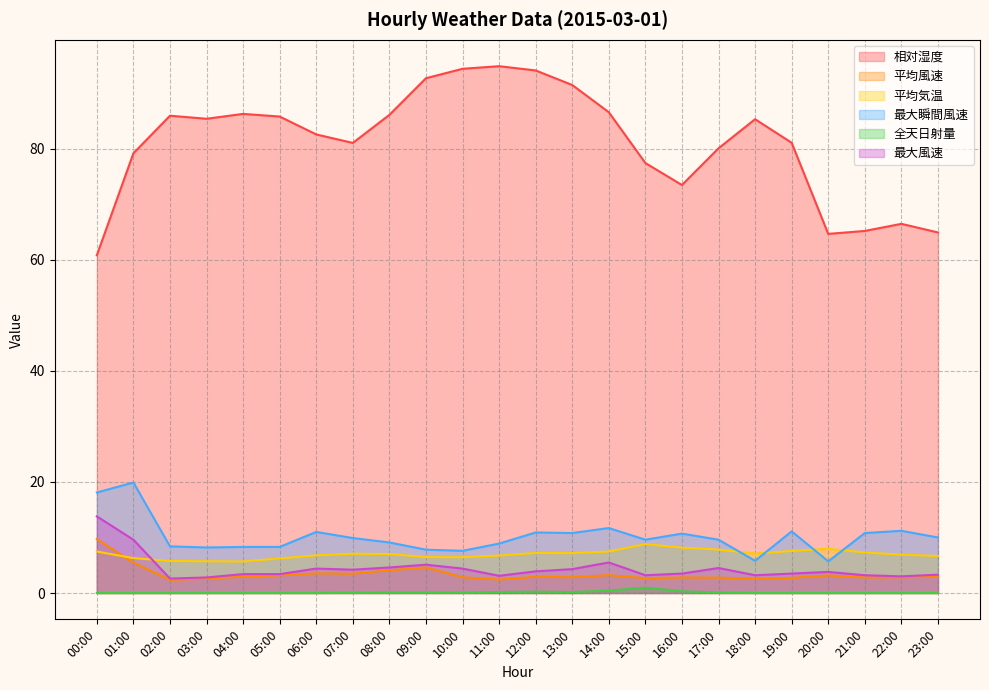

Between 17:00 and 01:00, which is larger?

17:00